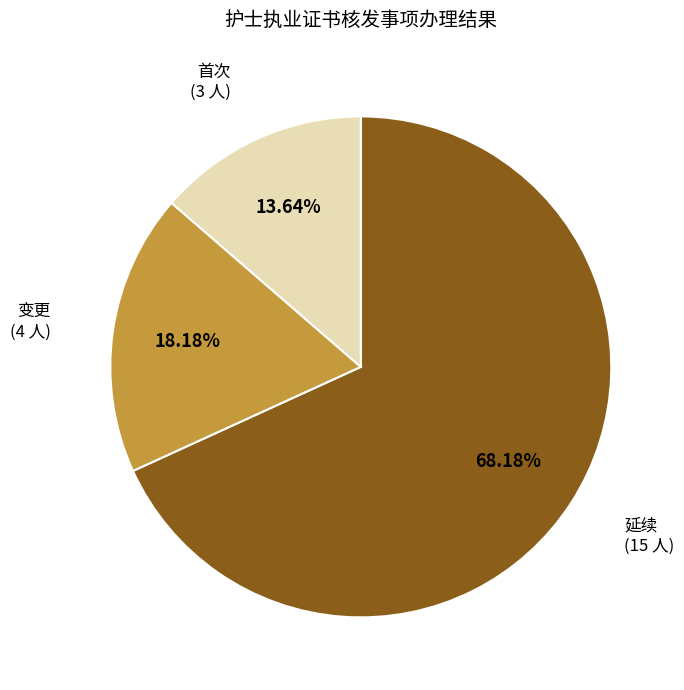

Combined, do 首次 and 延续 account for over 50%?

Yes